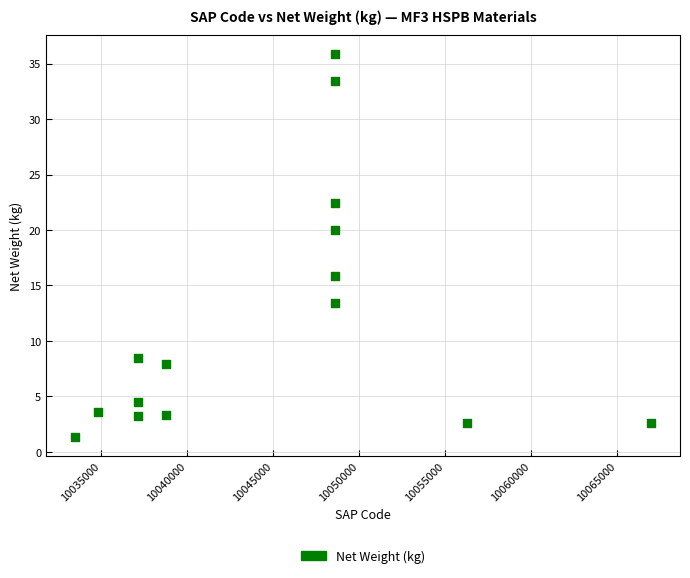

What is the range of Y values (max minus min)?

34.5